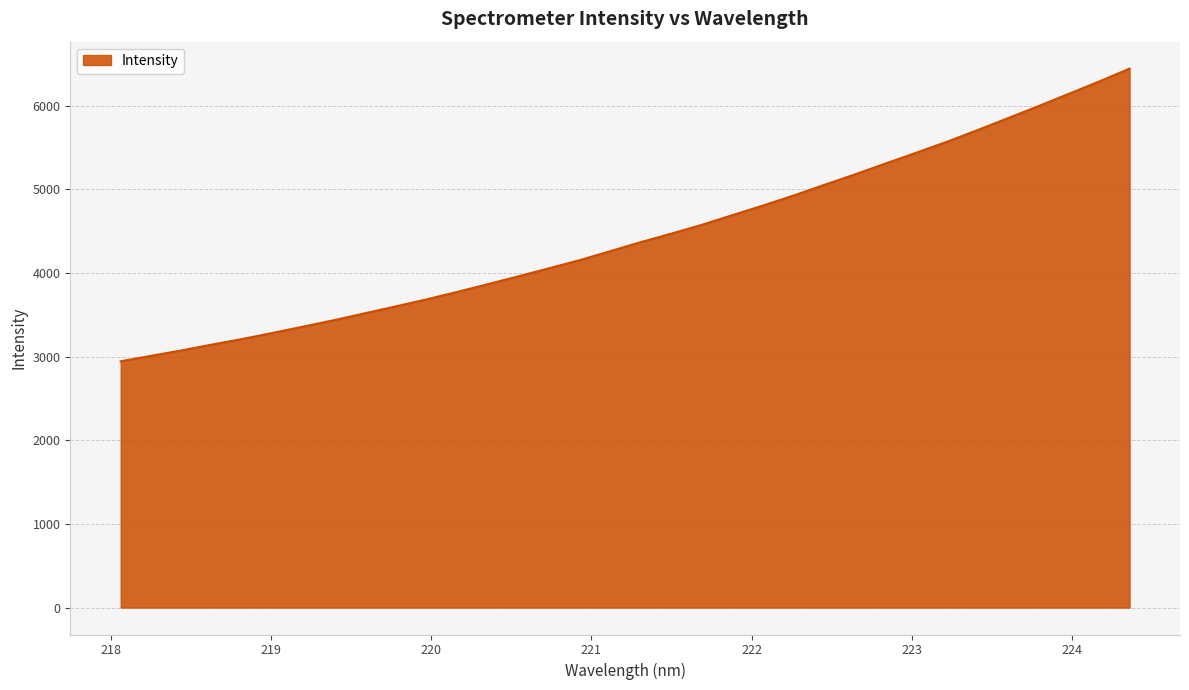

True or false: there are more than 1 points higher than both neighbors.

False